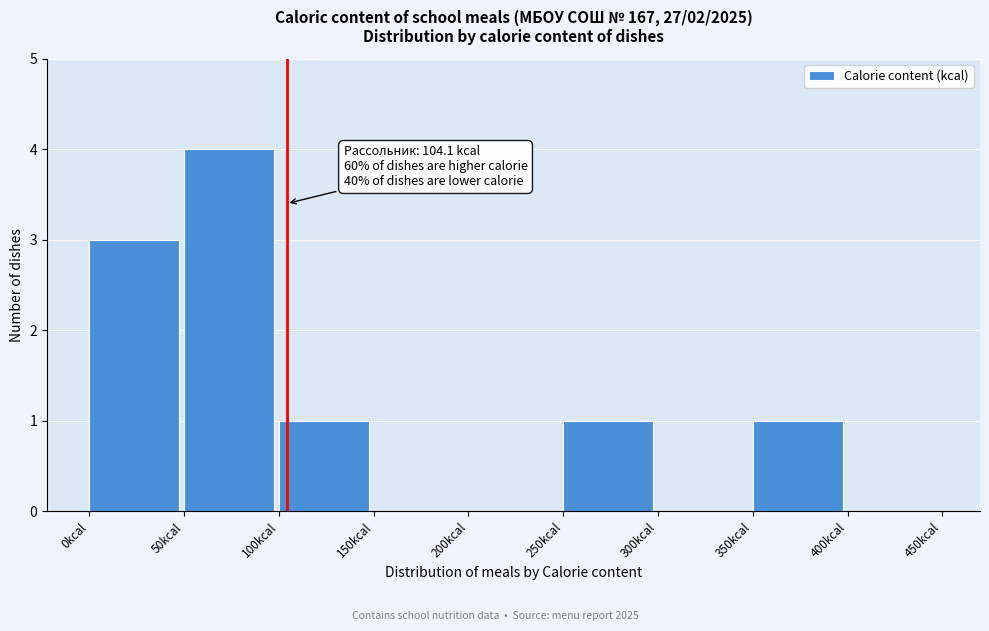

Which range on the x-axis has the tallest bar?

50 to 100